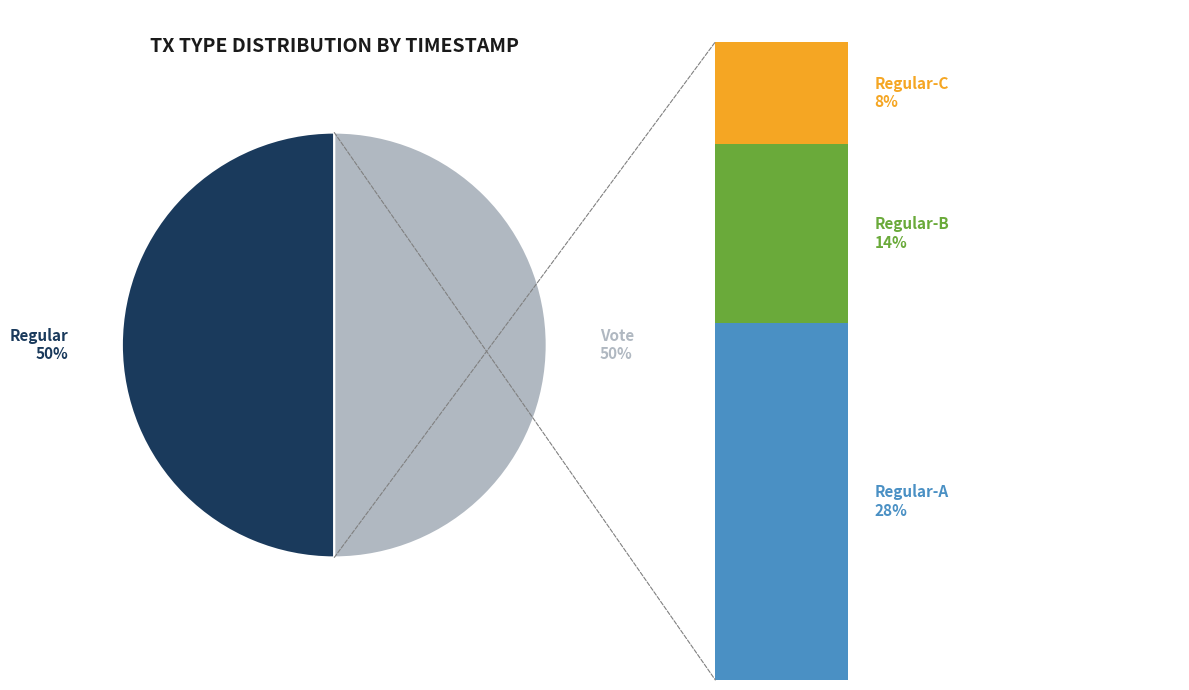

To the nearest percent, what is the average slice percentage?

50%